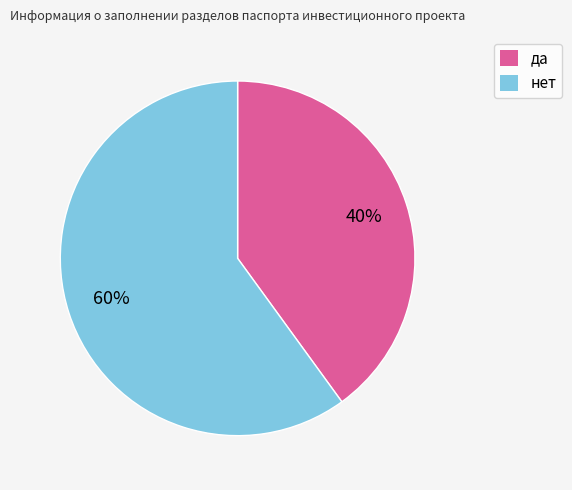

Is the sum of нет and да greater than half?

Yes